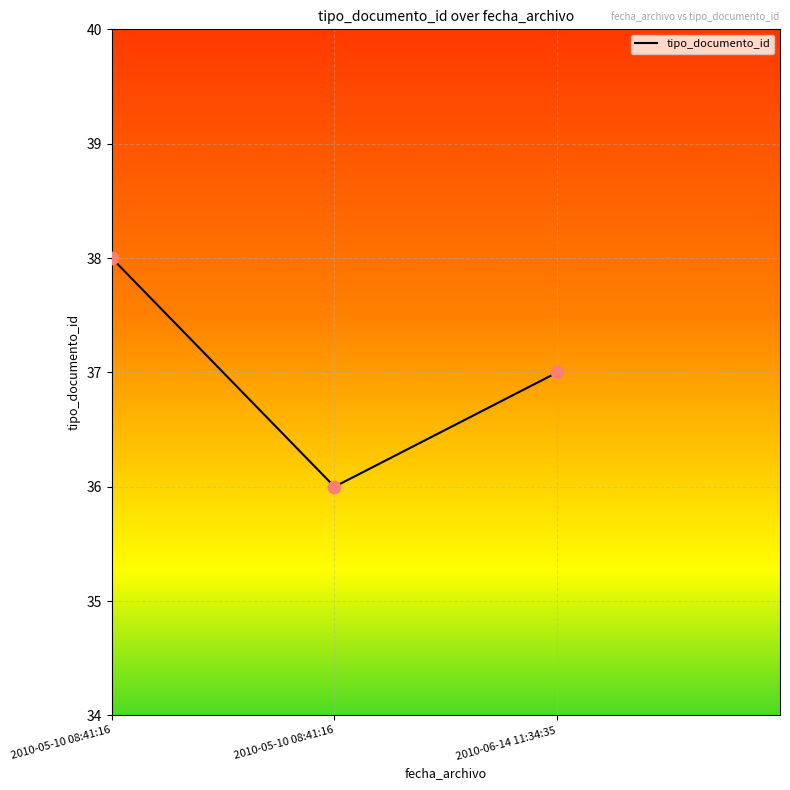

What is the ratio of the value at 2010-05-10 08:41:16 to the value at 2010-05-10 08:41:16?

0.9